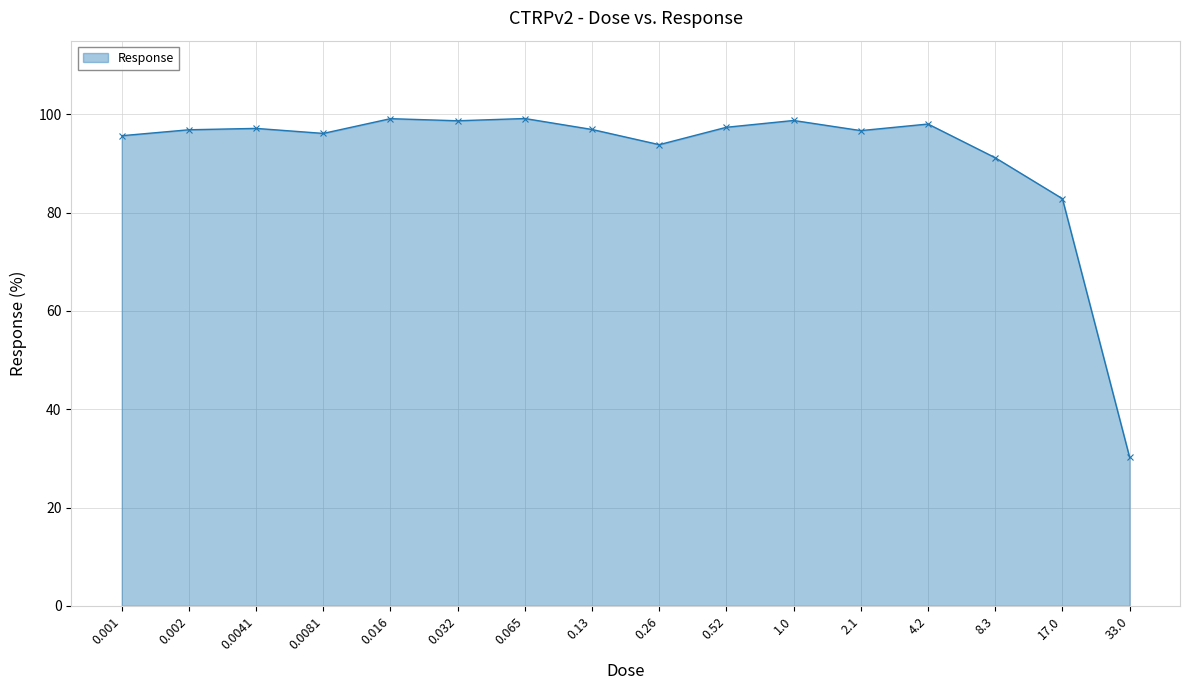

What is the value of the 3rd point from the left?

97.2